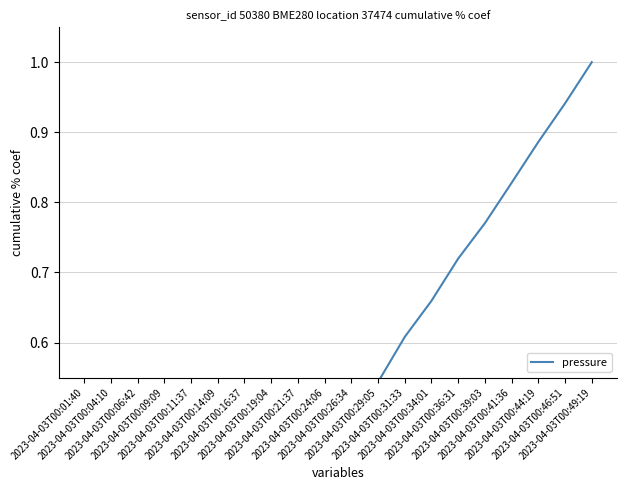

What is the average value?

0.5